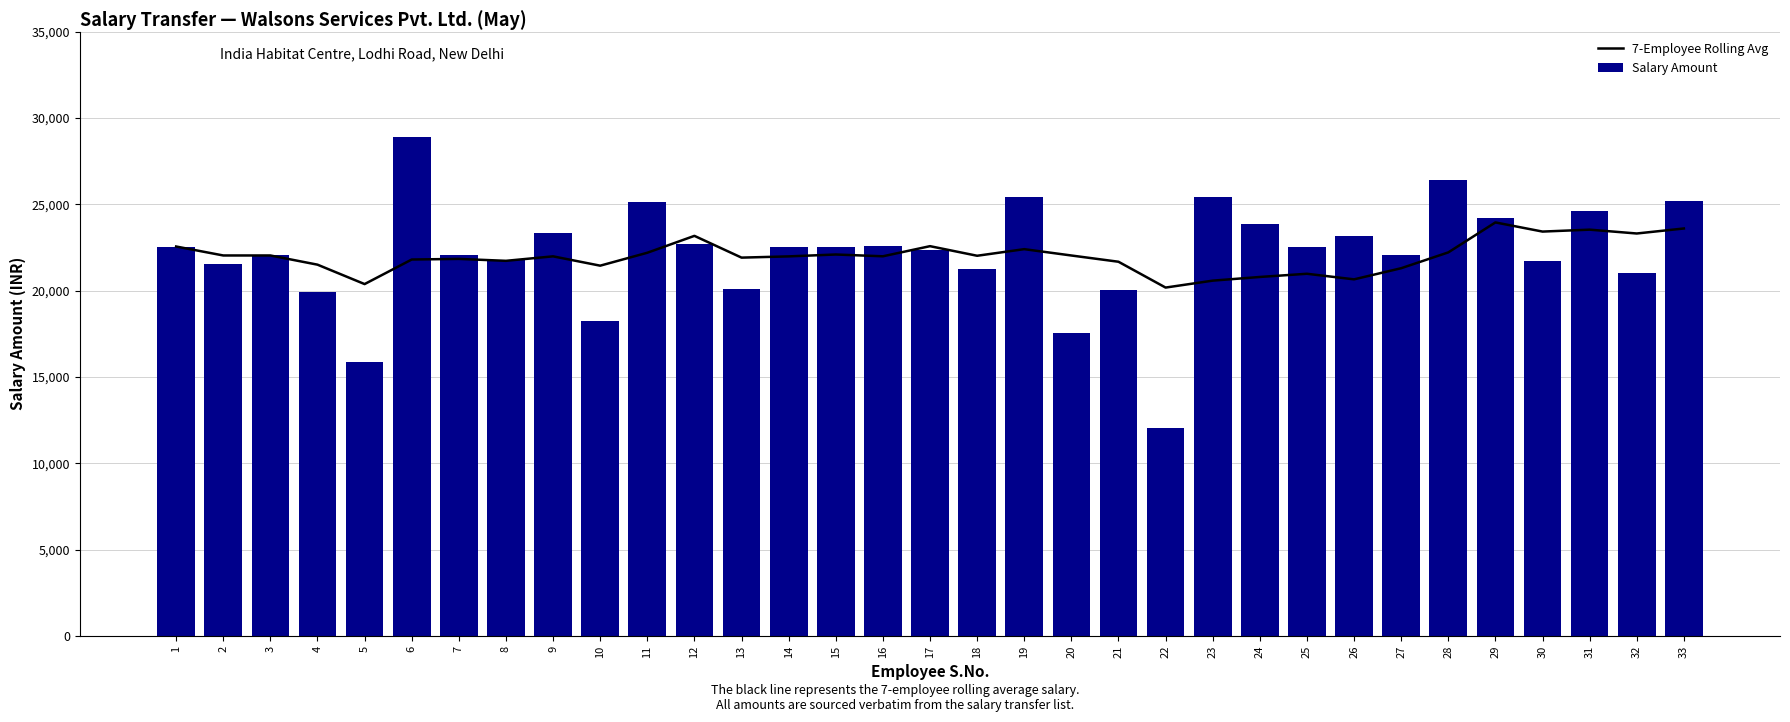

What are all the series names shown in the legend?

7-Employee Rolling Avg, Salary Amount